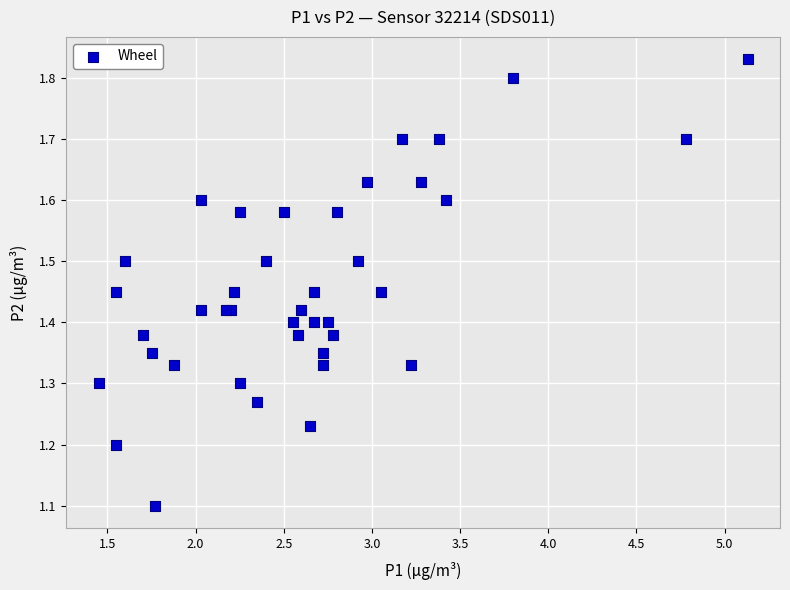

What Y value in the scatter plot is closest to 1?

1.1